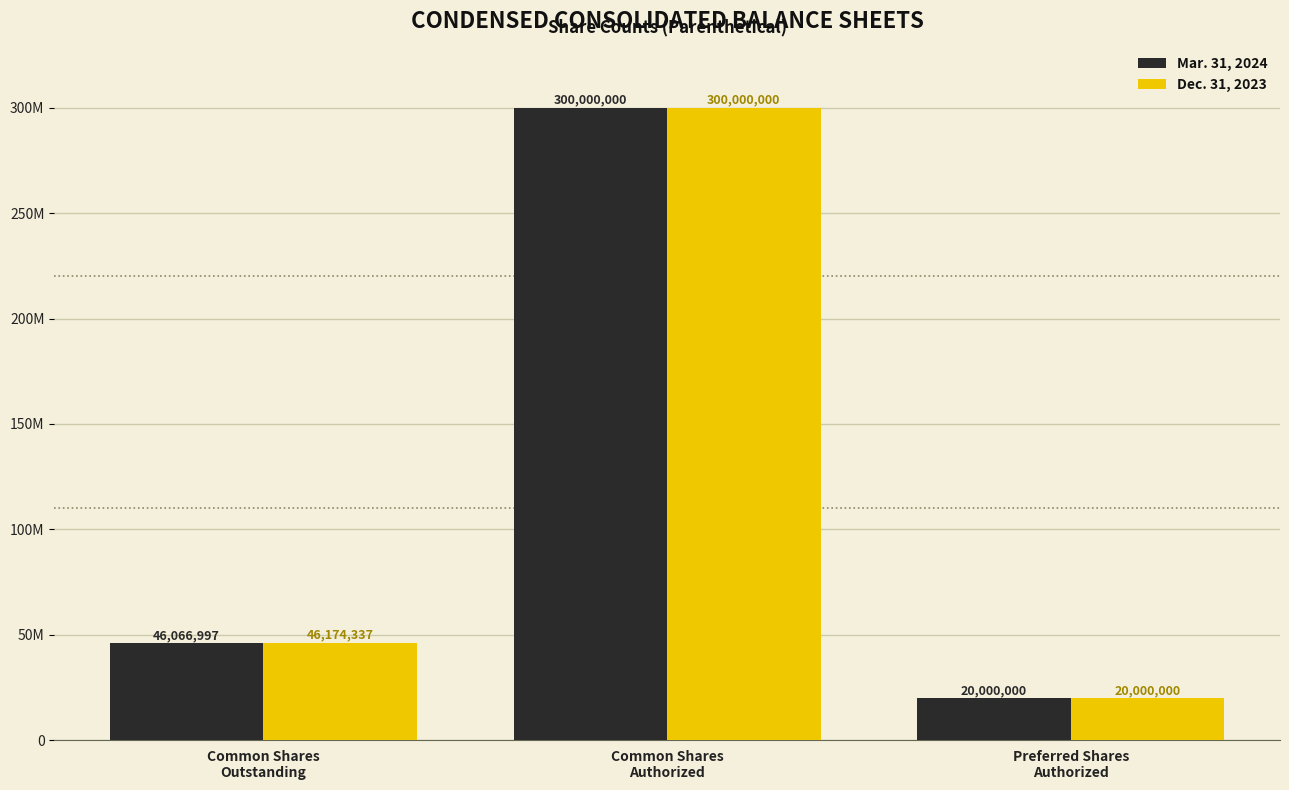

Is the value of Mar. 31, 2024 at Common Shares
Authorized greater than the value of Dec. 31, 2023 at Common Shares
Outstanding?

Yes